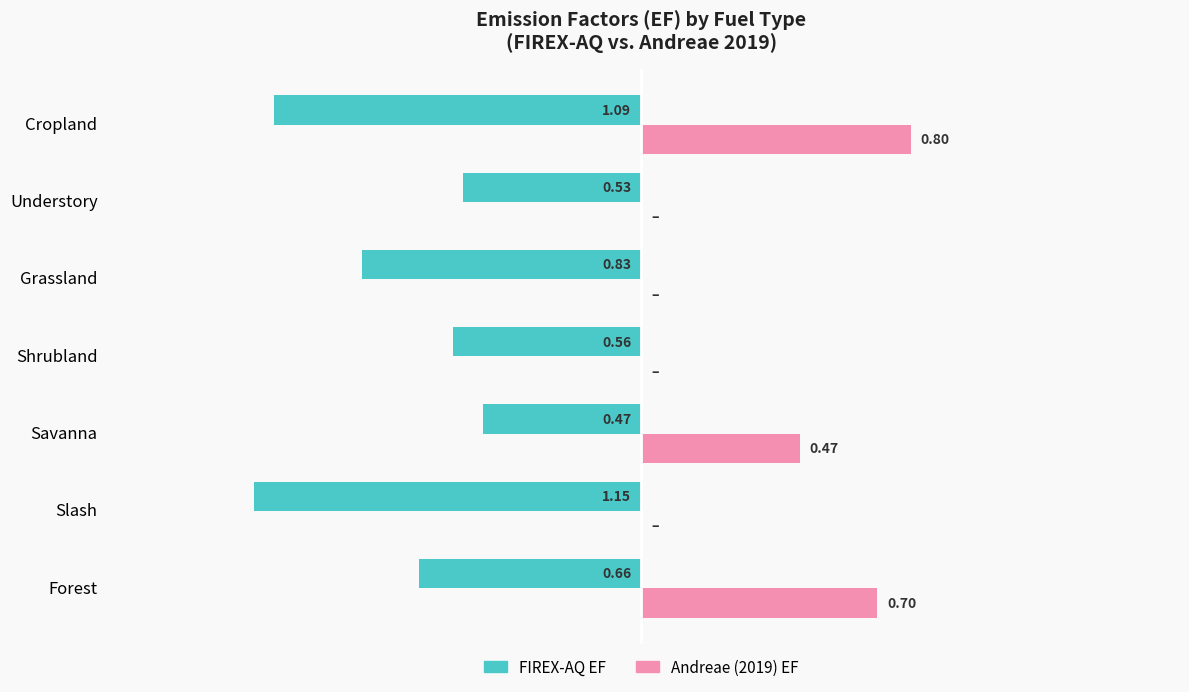

Which category has the highest value in the FIREX-AQ EF series?

Savanna